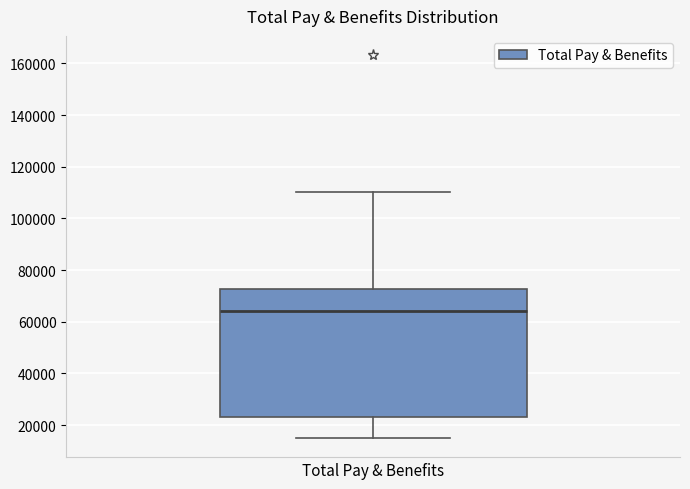

Where is the lower edge of the box for Total Pay & Benefits on the y-axis? The values are not printed on the chart, so give them approximately, as read against the axis.

24000